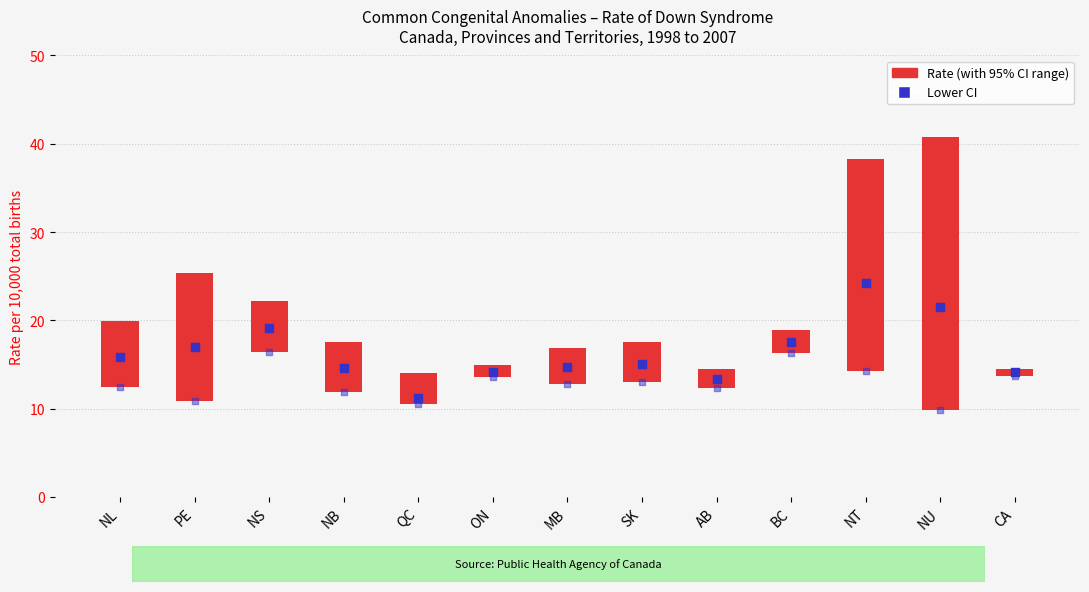

What is the total value across all series at NB?

32.2